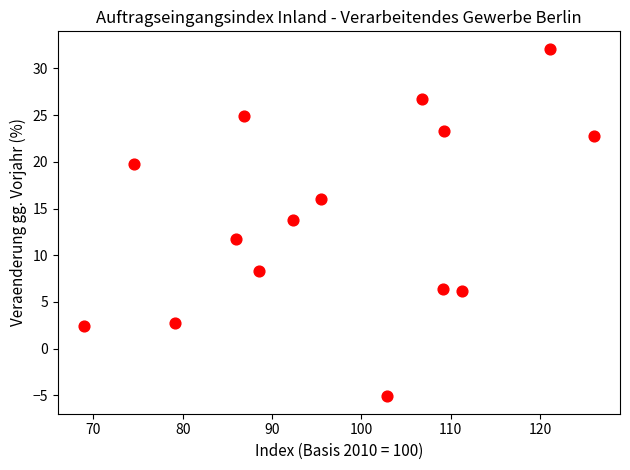

What is the range of X values (max minus min)?

57.2